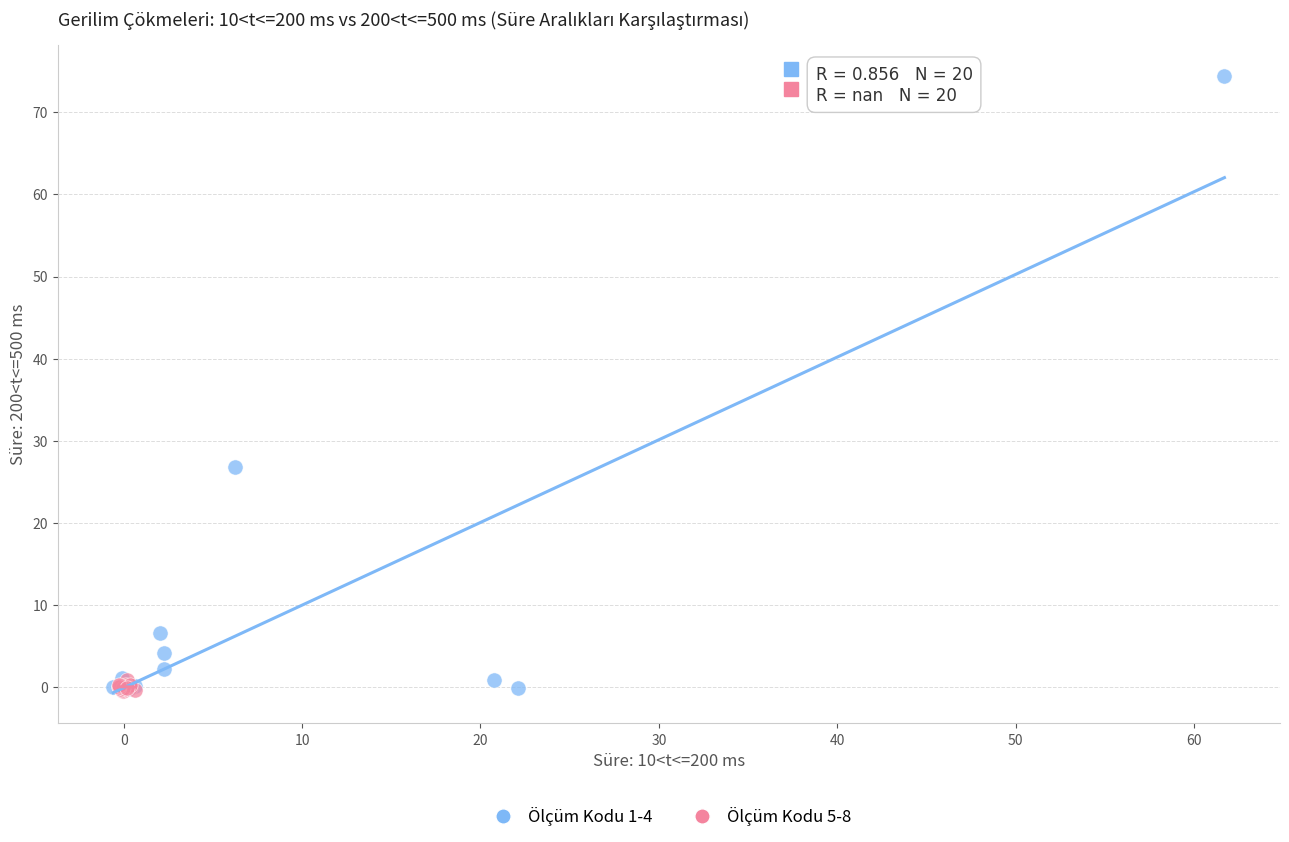

Which series contains the highest Y value?

Ölçüm Kodu 1-4